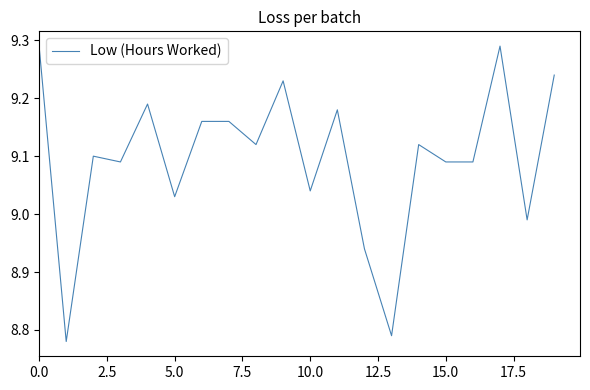

What is the difference between the maximum and minimum values?

0.5